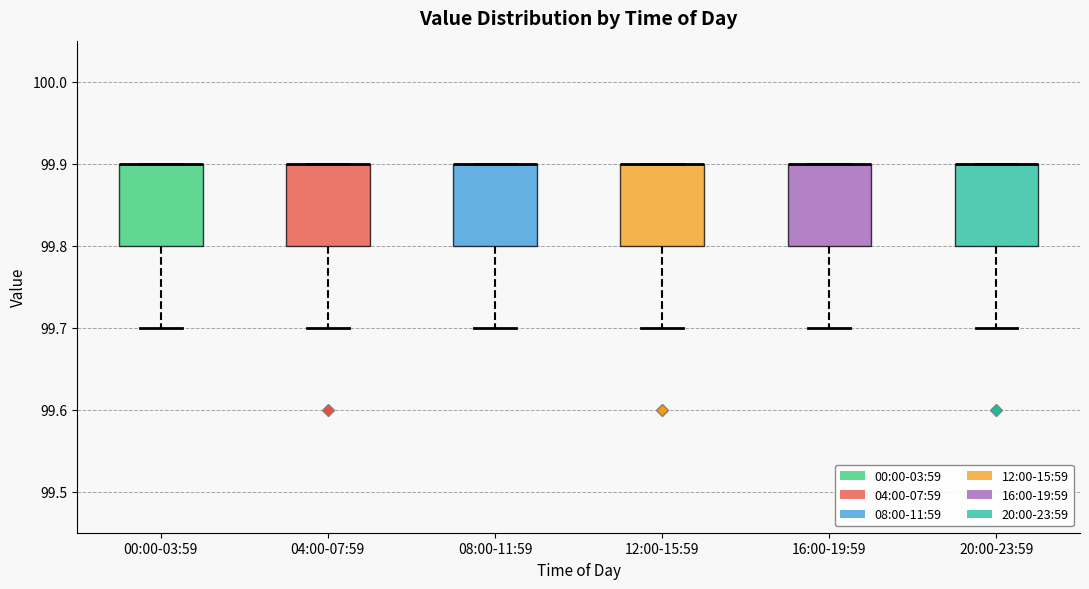

Reading left to right, transcribe this box plot: for each box, give where its median line is, the range the box spans, and where its two whiskers end, as read against the y-axis. The values are not printed on the chart, so give them approximately, as read against the axis.

00:00-03:59: median 99.9 (drawn on the box's upper edge), box 99.8 to 99.9, whiskers 99.7 to 99.9
04:00-07:59: median 99.9 (drawn on the box's upper edge), box 99.8 to 99.9, whiskers 99.7 to 99.9
08:00-11:59: median 99.9 (drawn on the box's upper edge), box 99.8 to 99.9, whiskers 99.7 to 99.9
12:00-15:59: median 99.9 (drawn on the box's upper edge), box 99.8 to 99.9, whiskers 99.7 to 99.9
16:00-19:59: median 99.9 (drawn on the box's upper edge), box 99.8 to 99.9, whiskers 99.7 to 99.9
20:00-23:59: median 99.9 (drawn on the box's upper edge), box 99.8 to 99.9, whiskers 99.7 to 99.9